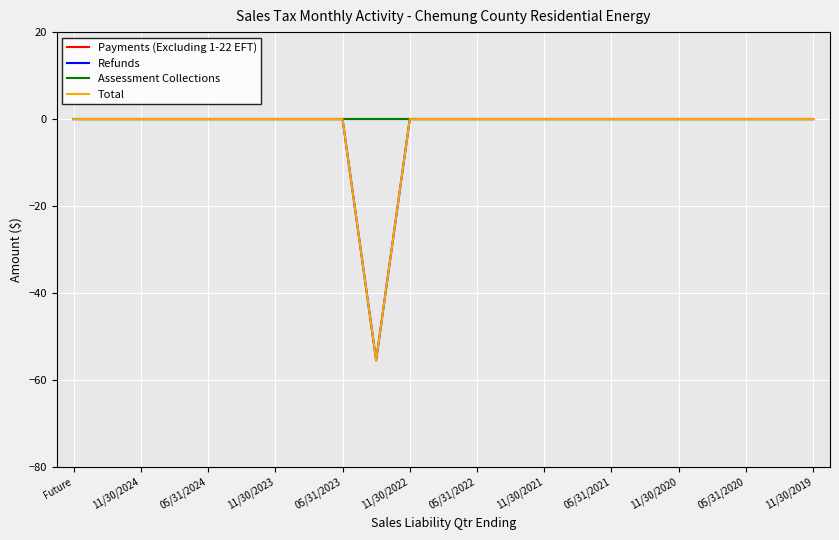

Does the chart have visible grid lines?

Yes